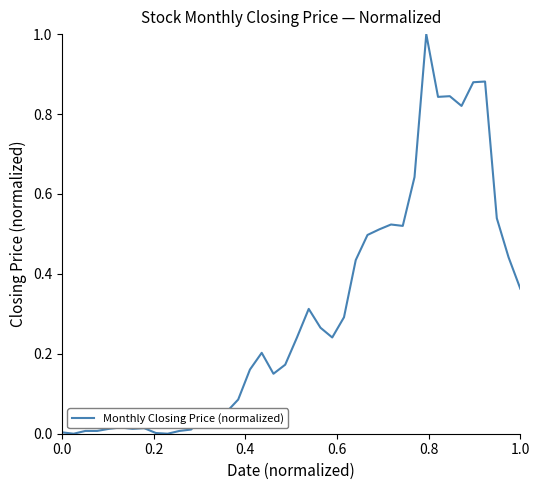

What is the greatest value displayed?

1.0